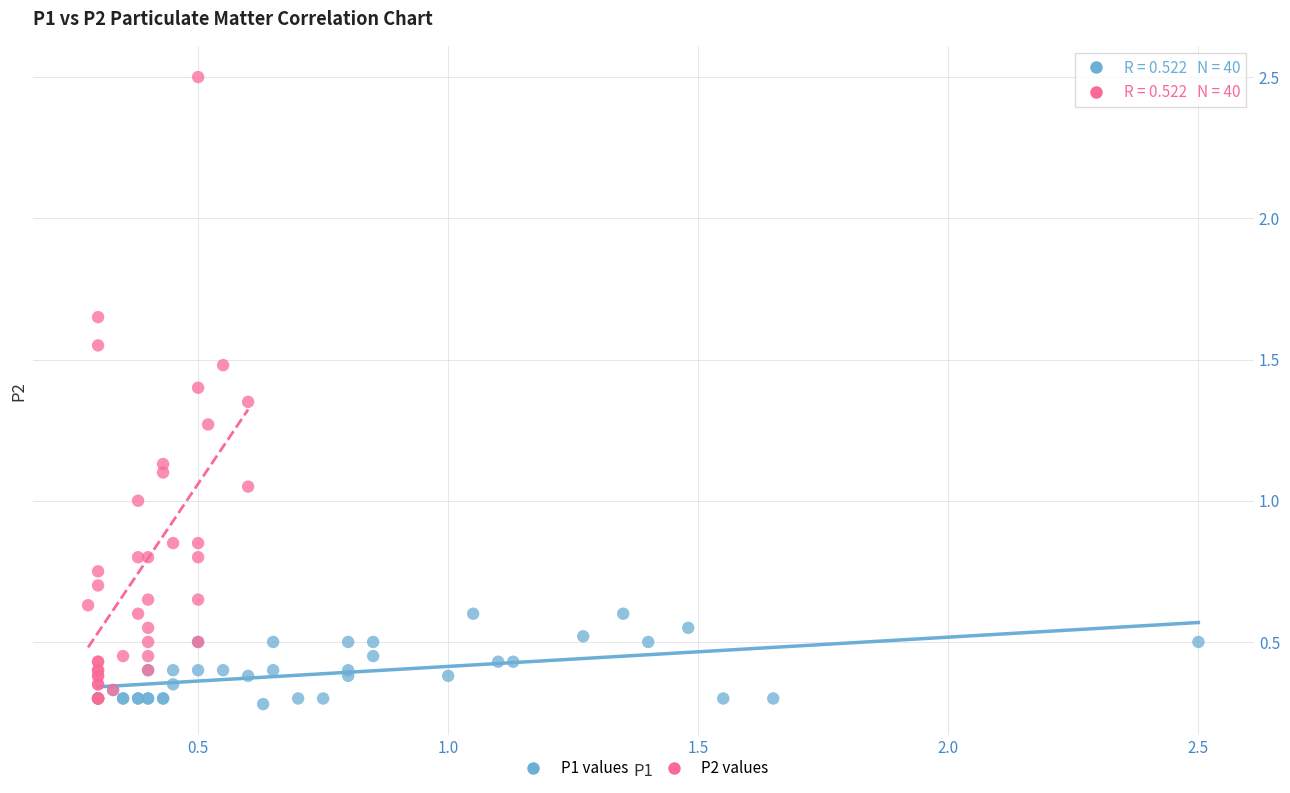

Which series has the widest spread of Y values?

P2 values